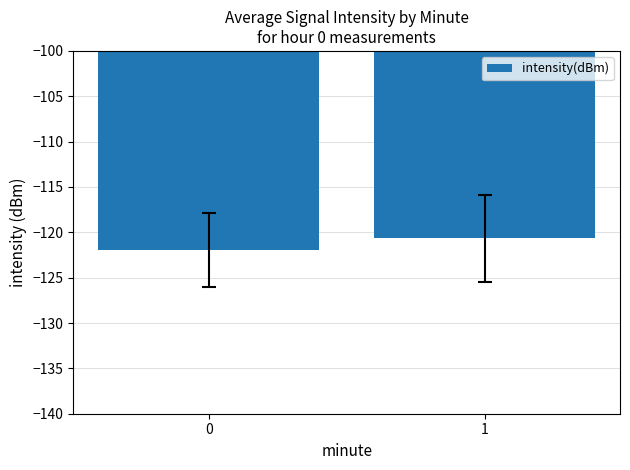

Rank the categories by value from highest to lowest.

1, 0